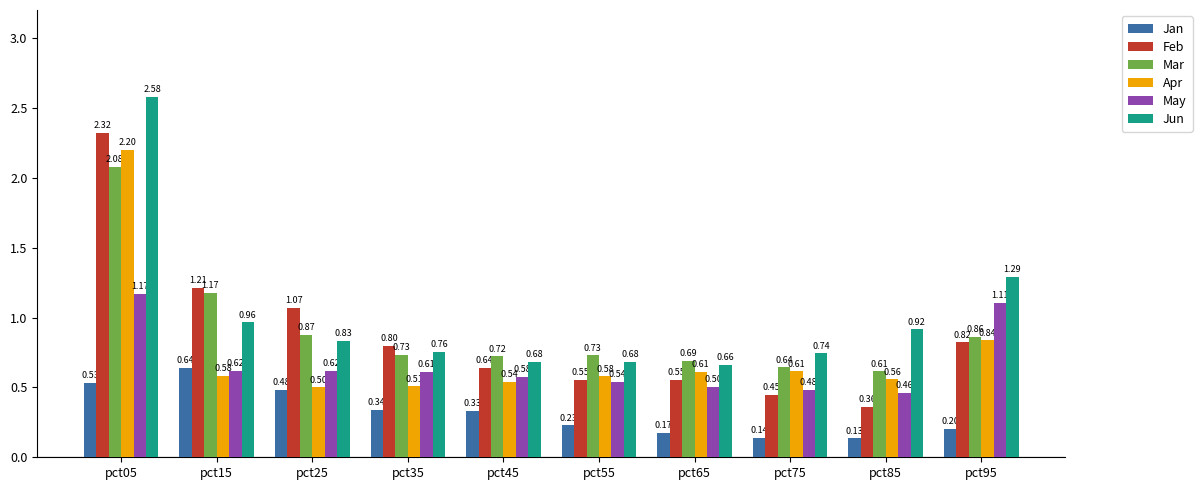

Is the value of Jan at pct35 greater than the value of May at pct85?

No